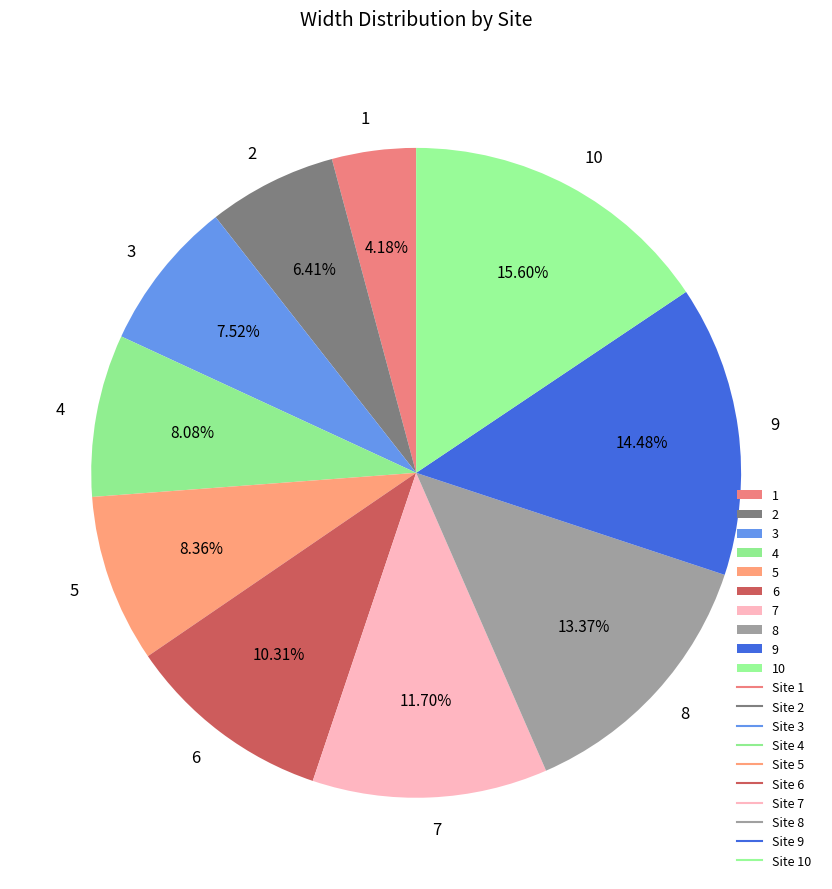

Combined, what portion of the pie is 10 and 9?

30.1%